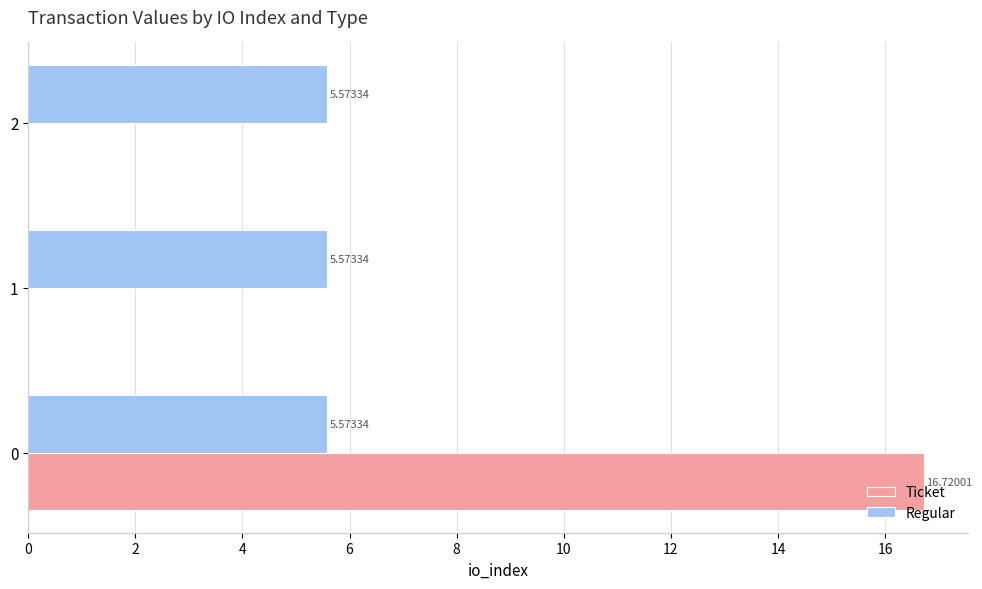

What is the total value across all series at 2?

5.6